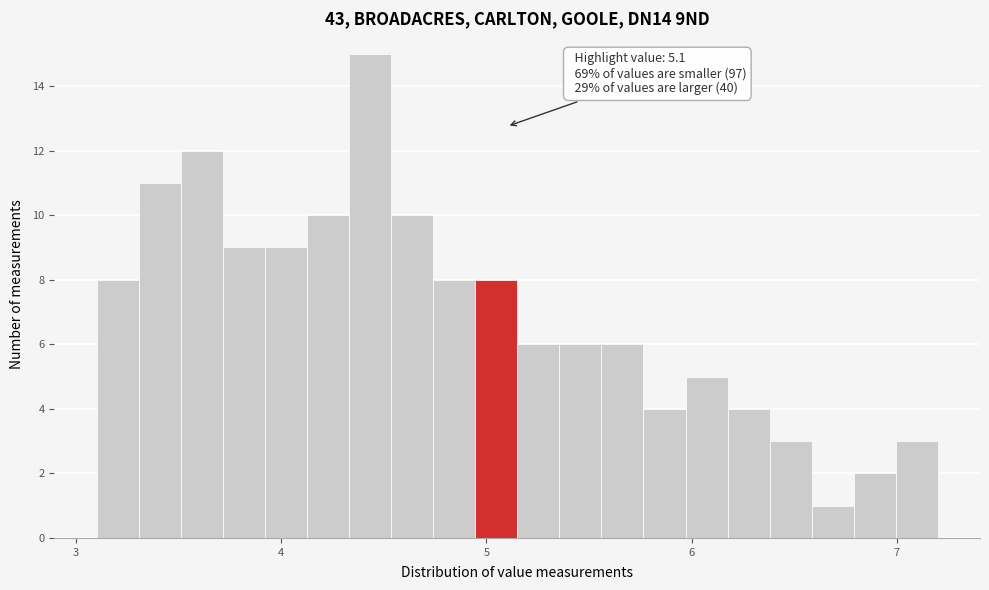

Read against the x-axis, roughly where is the centre of the tallest bar?

4.4